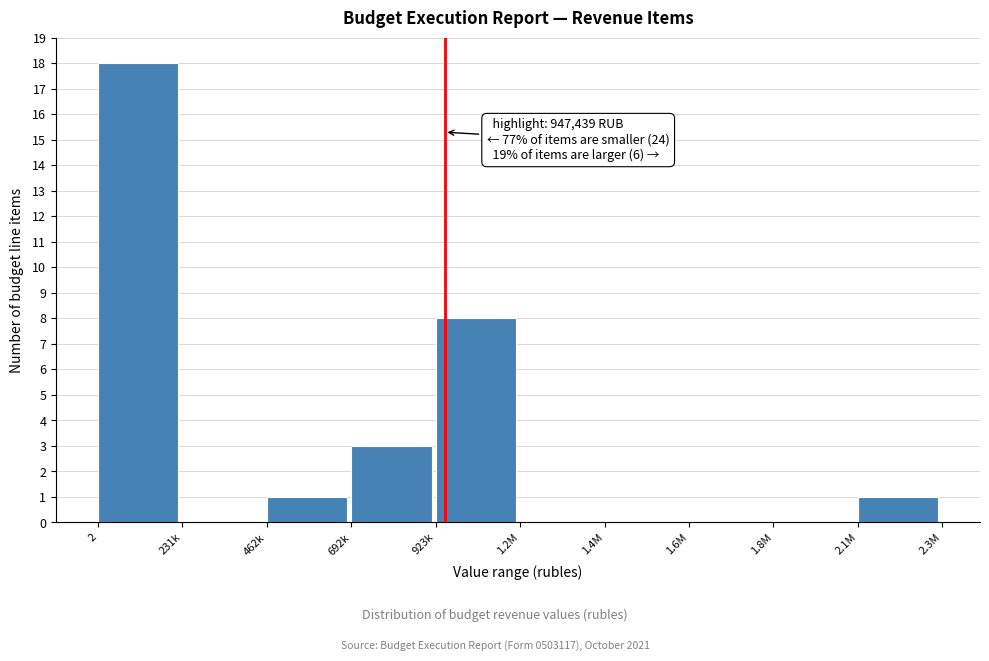

Reading left to right, transcribe all the data shown in this chart.

2=18	231k=0	462k=1	692k=3	923k=8	1.2M=0	1.4M=0	1.6M=0	1.8M=0	2.1M=1